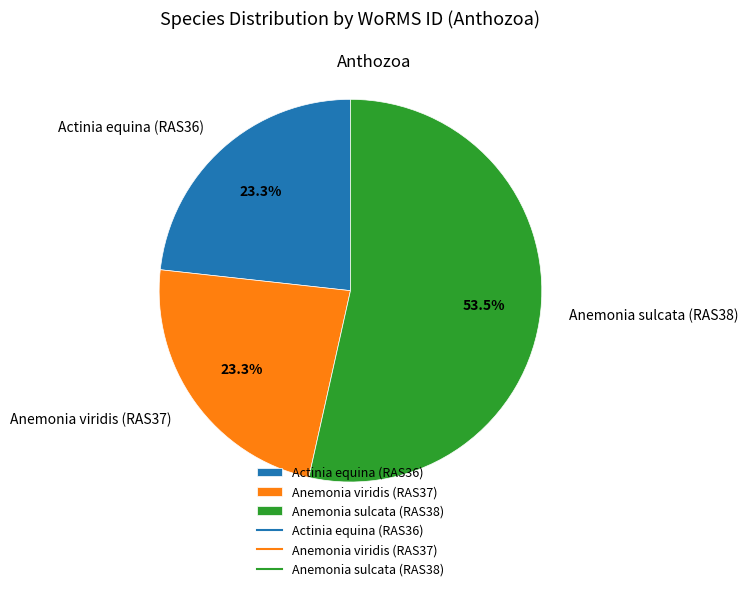

What is the total percentage of Anemonia sulcata (RAS38) and Anemonia viridis (RAS37)?

76.7%